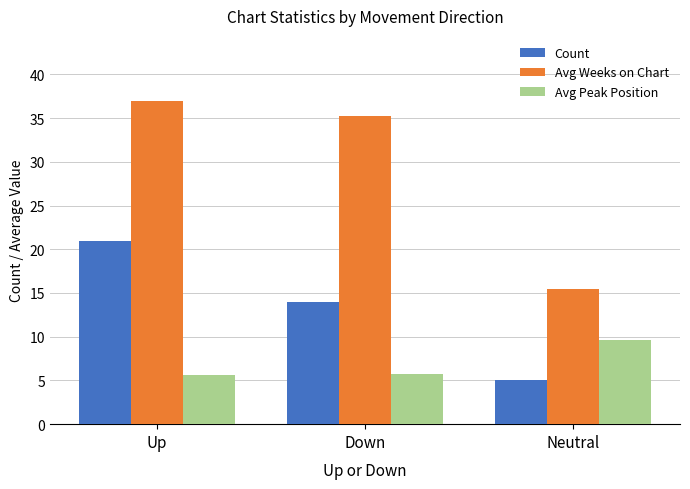

Which series changed the most between Up and Down?

Count